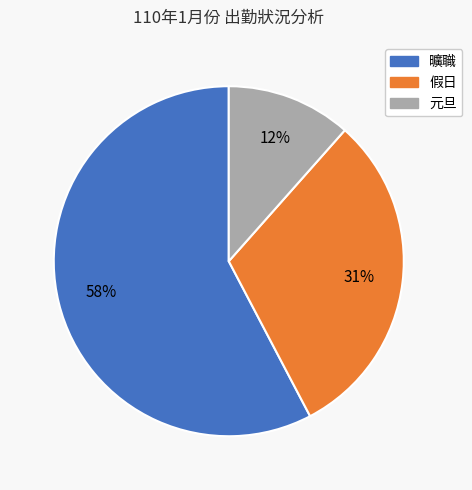

Do 曠職 and 假日 together represent more than half of the pie?

Yes